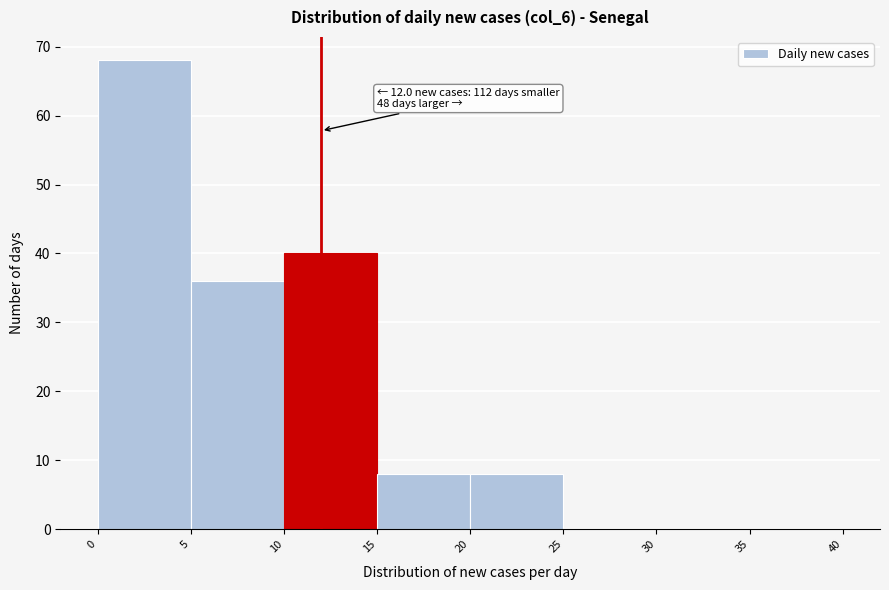

Over which range of the x-axis is the bar tallest?

0 to 5